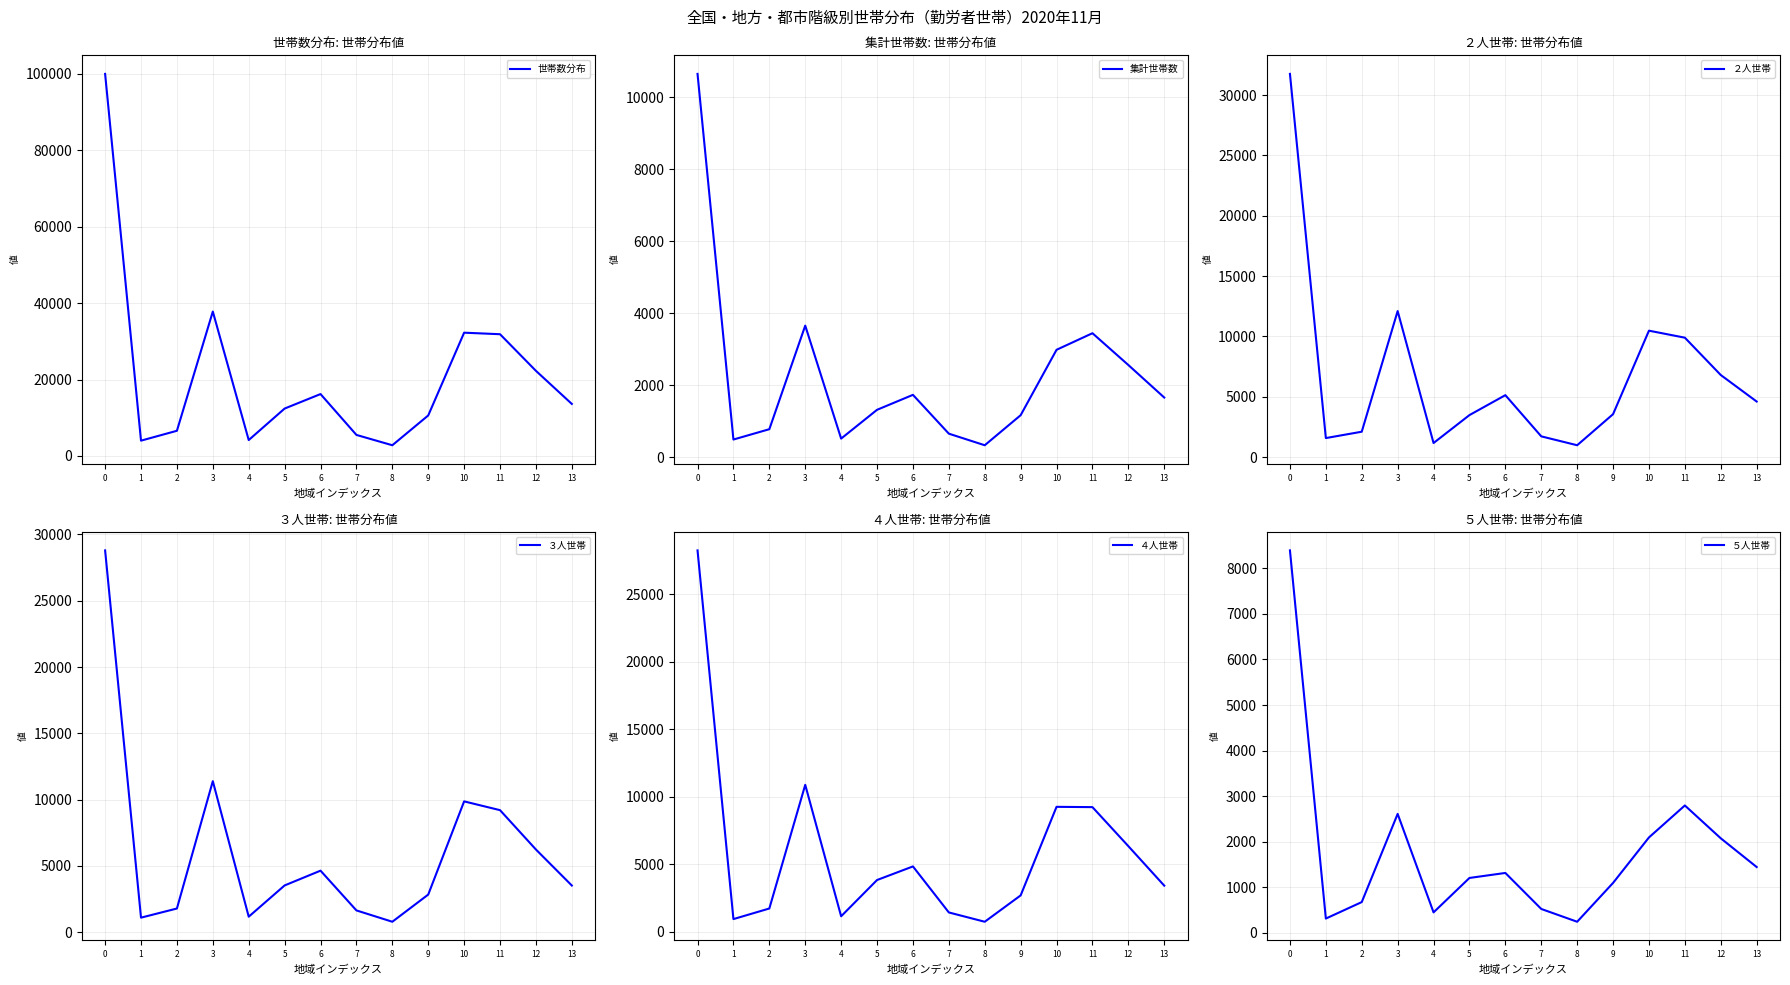

True or false: ２人世帯 and 世帯数分布 intersect in this chart.

False